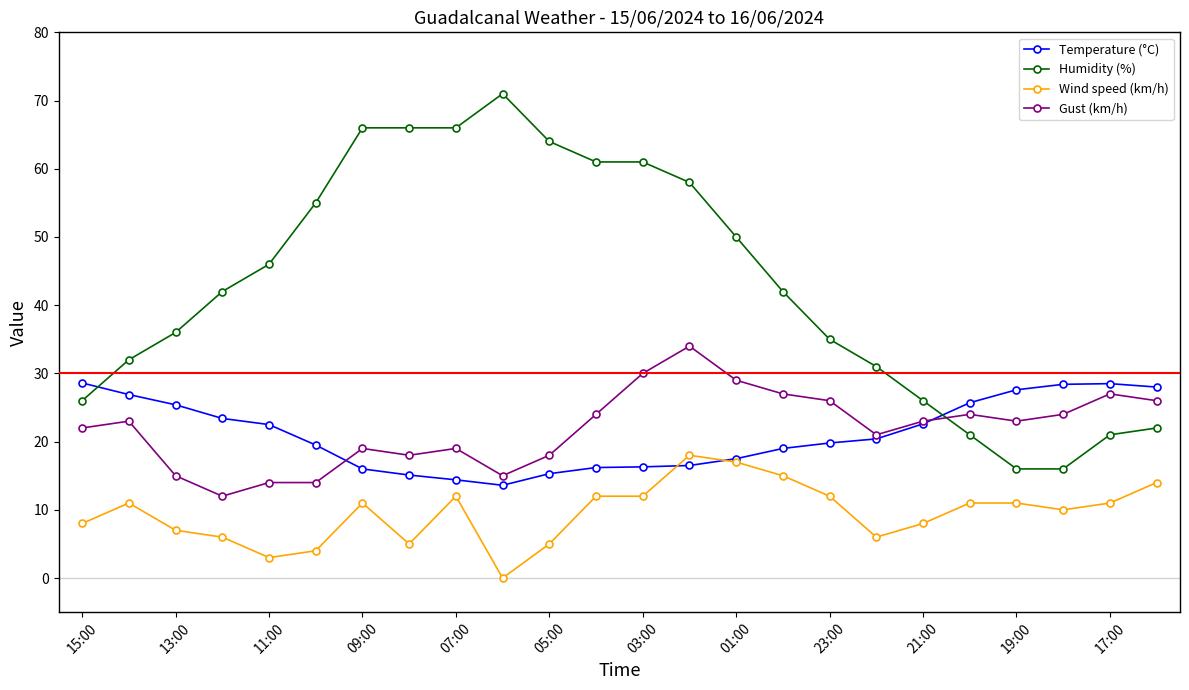

How many intersections are there between Gust (km/h) and Temperature (°C)?

2